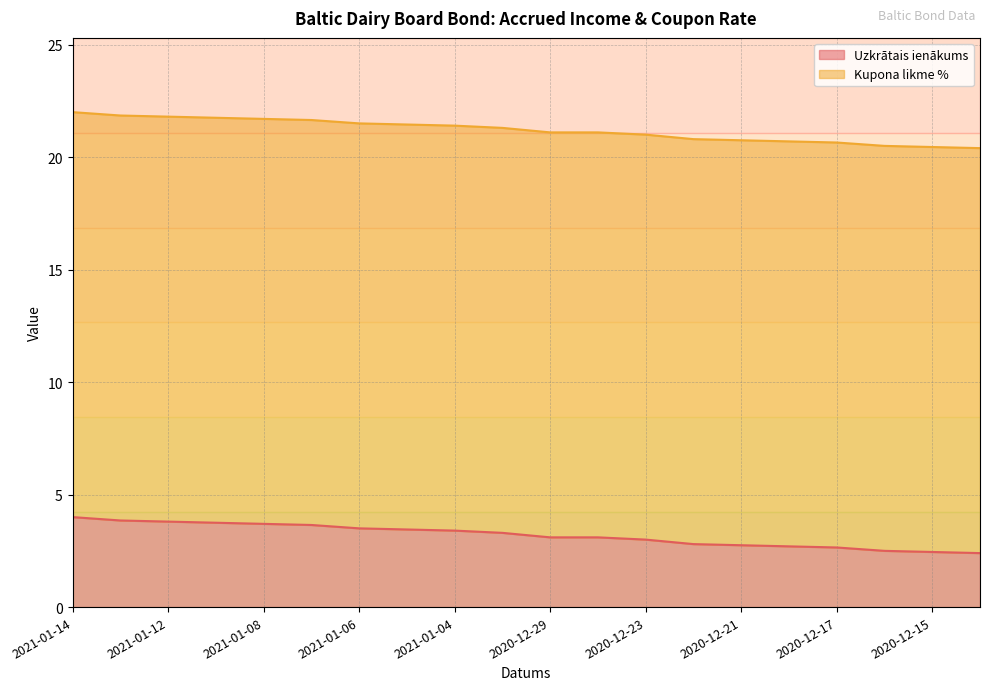

How many values are below 3?

7